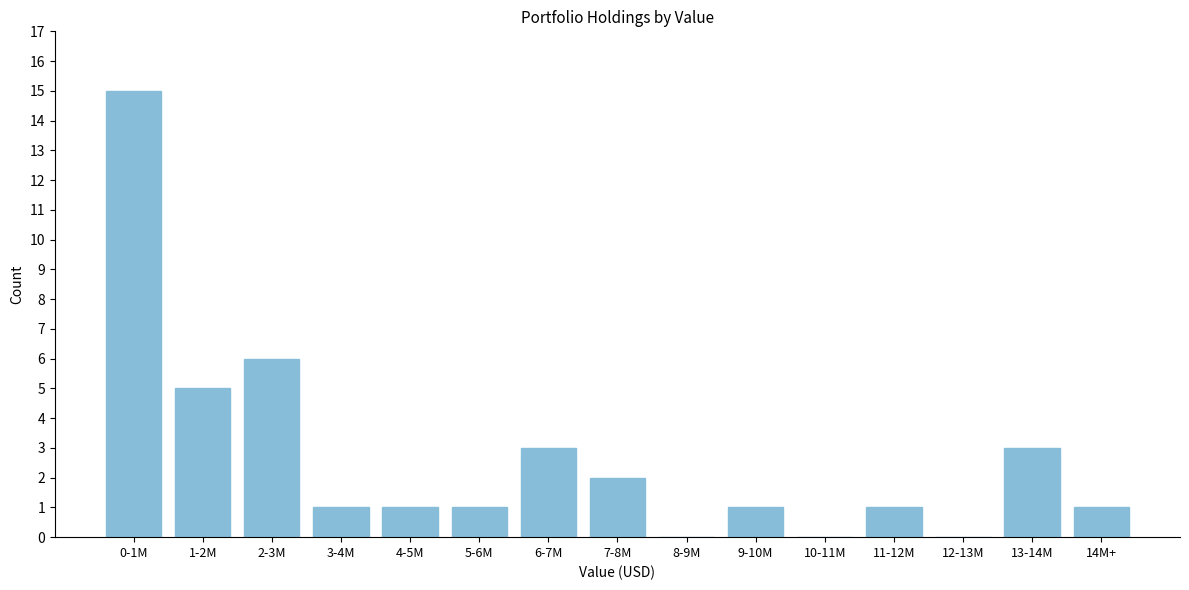

Reading left to right, extract all data points from this chart.

0-1M=15	1-2M=5	2-3M=6	3-4M=1	4-5M=1	5-6M=1	6-7M=3	7-8M=2	8-9M=0	9-10M=1	10-11M=0	11-12M=1	12-13M=0	13-14M=3	14M+=1